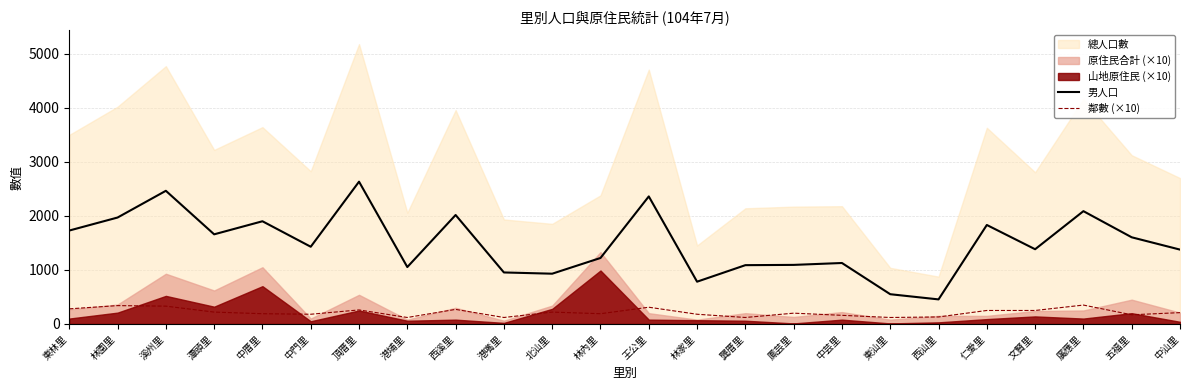

What is the maximum value for 鄰數 (×10)?

350